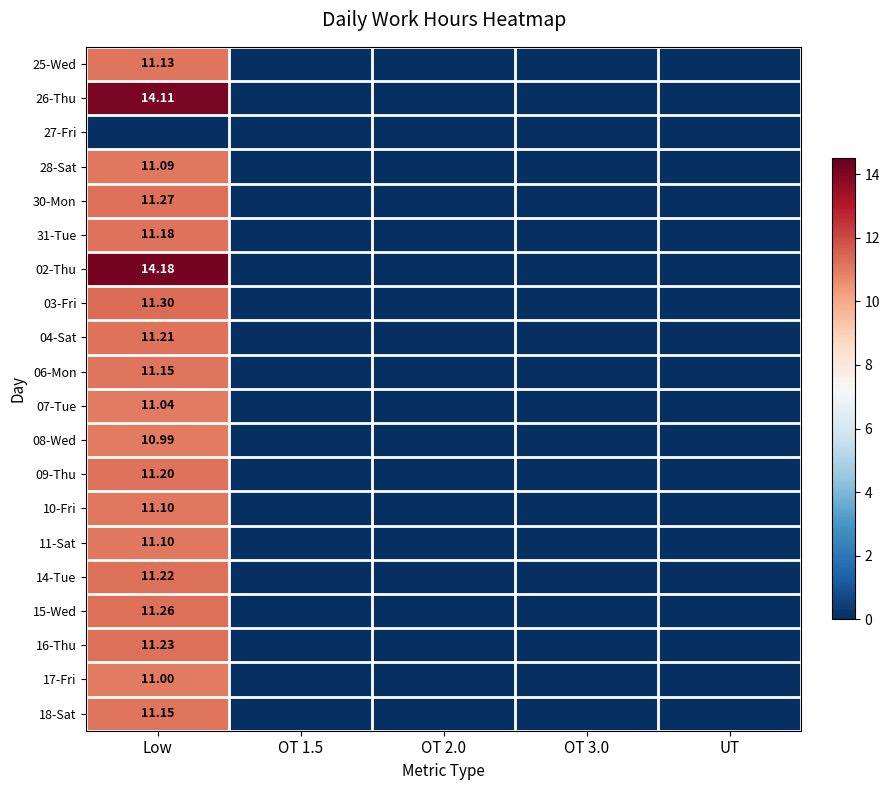

Between Low and OT 3.0, which is larger?

Low